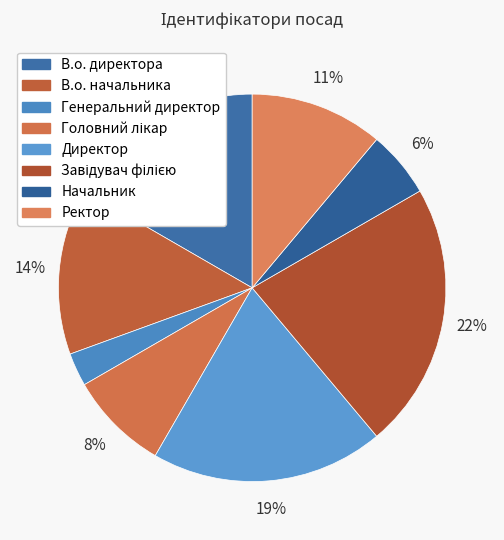

To the nearest percent, what portion does Головний лікар represent?

8%